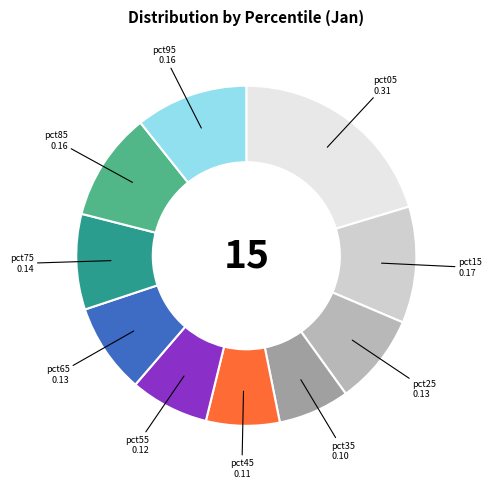

What is the largest slice in the pie chart?

pct05